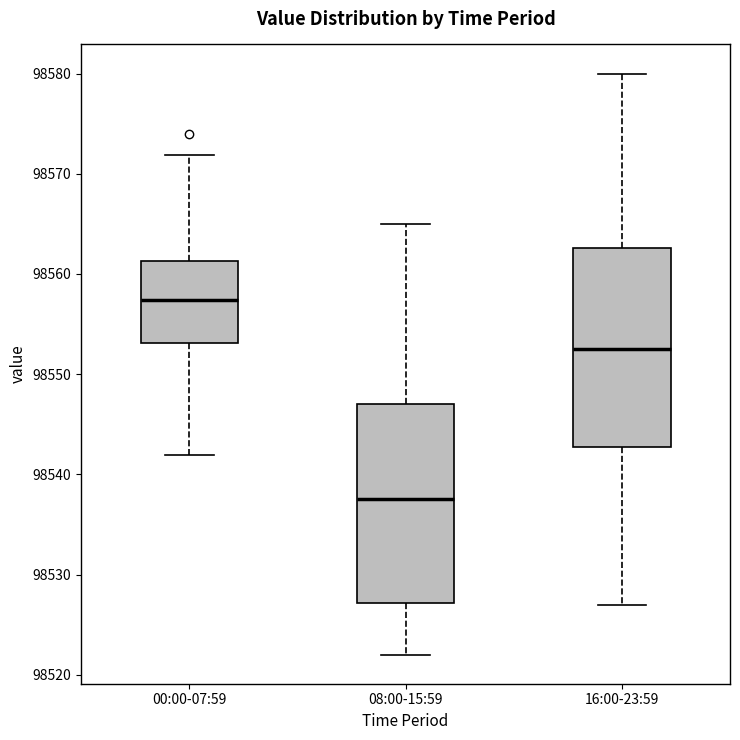

Which box's median line is the lowest?

08:00-15:59